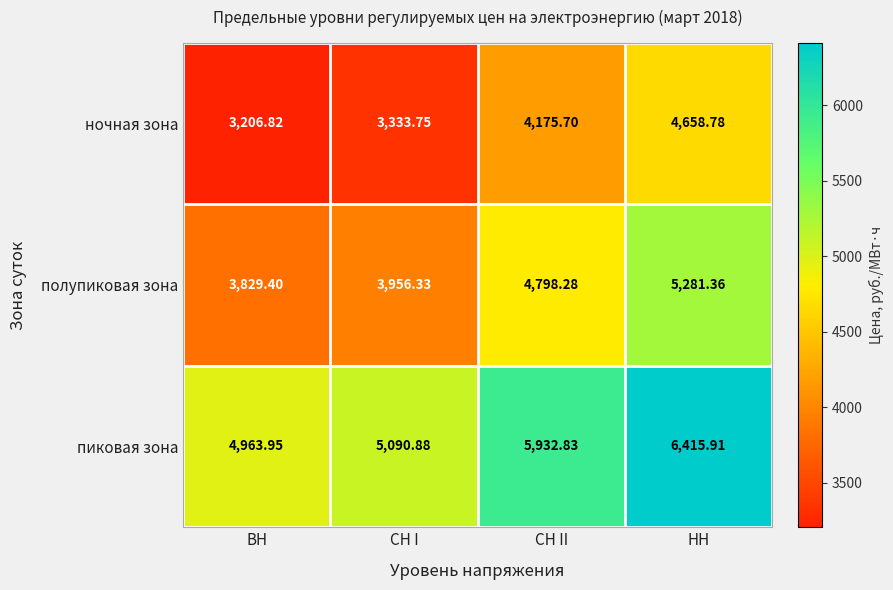

At which category is the sum across all series the highest?

НН